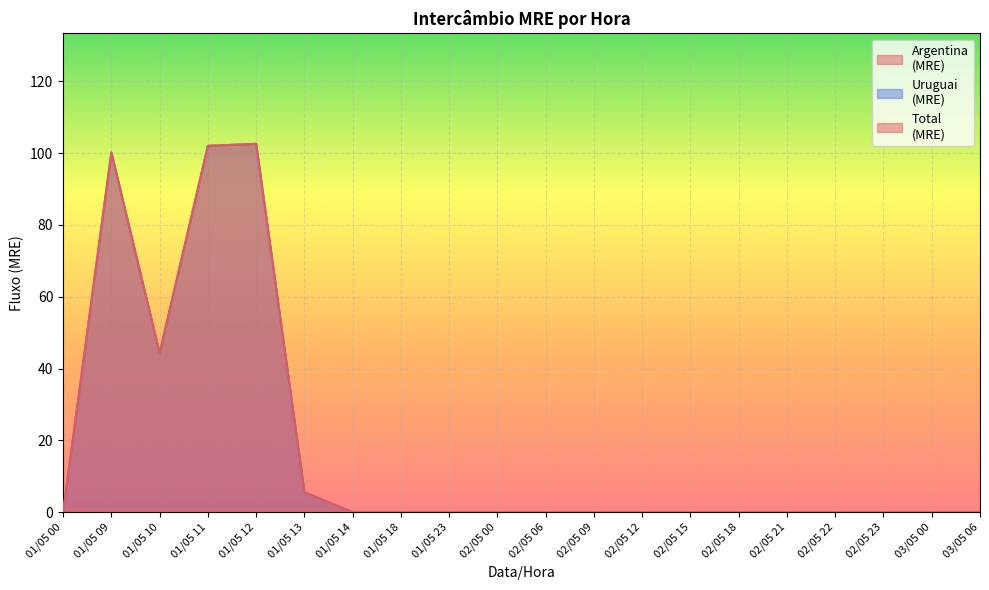

True or false: Uruguai
(MRE) has more than 1 interior local peaks.

True